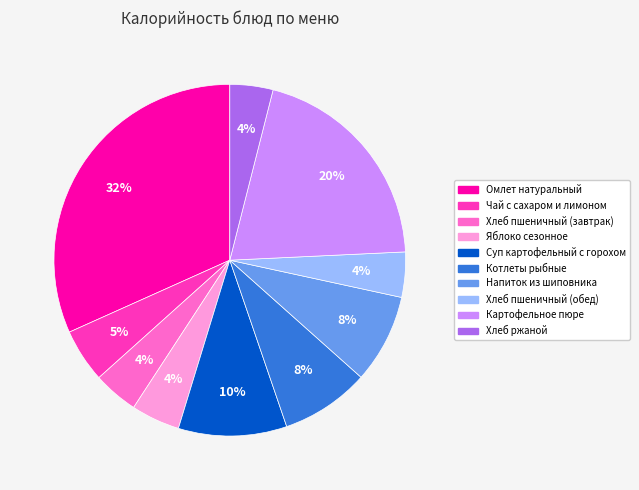

To the nearest percent, what portion does Хлеб пшеничный (завтрак) represent?

4%